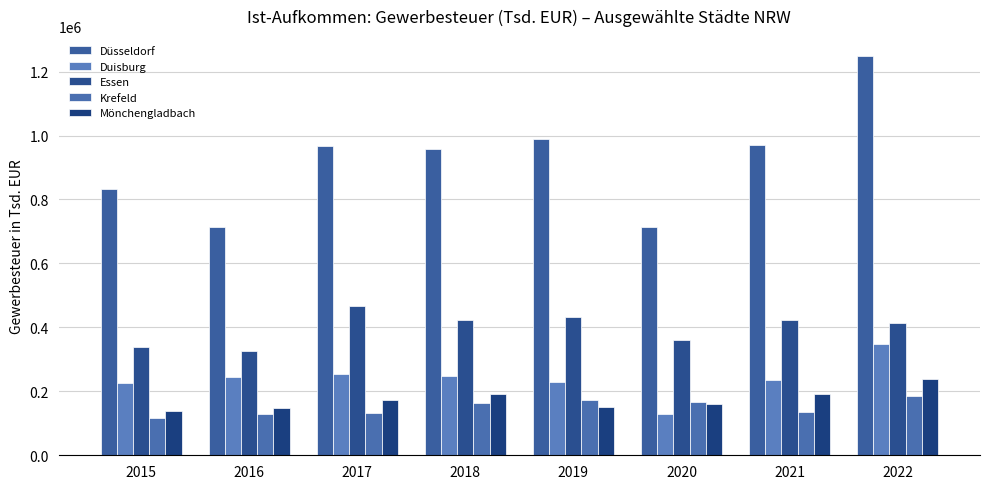

What is the maximum value shown in the chart?

1248423